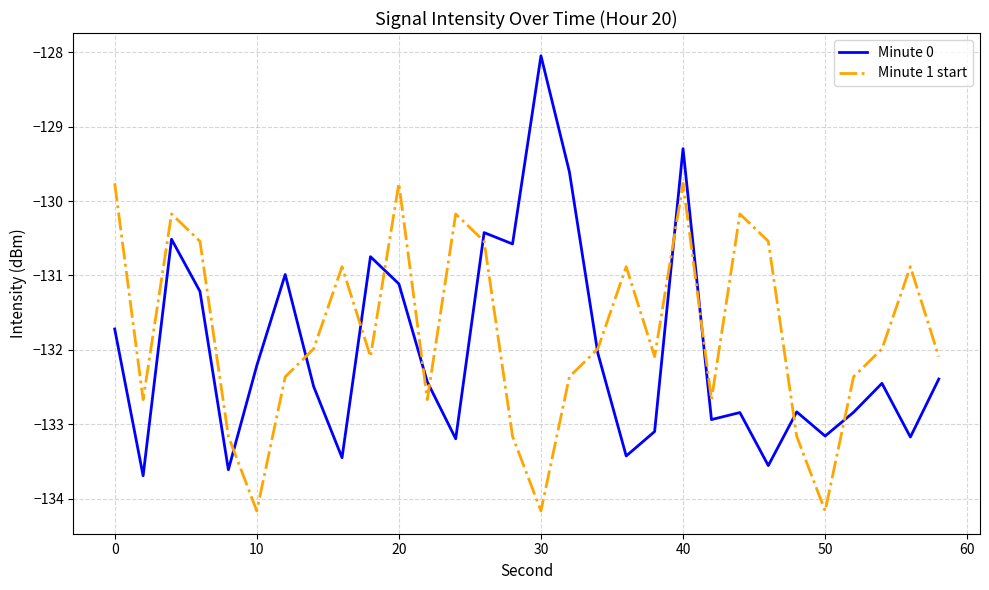

What is the minimum value for Minute 0?

-133.7